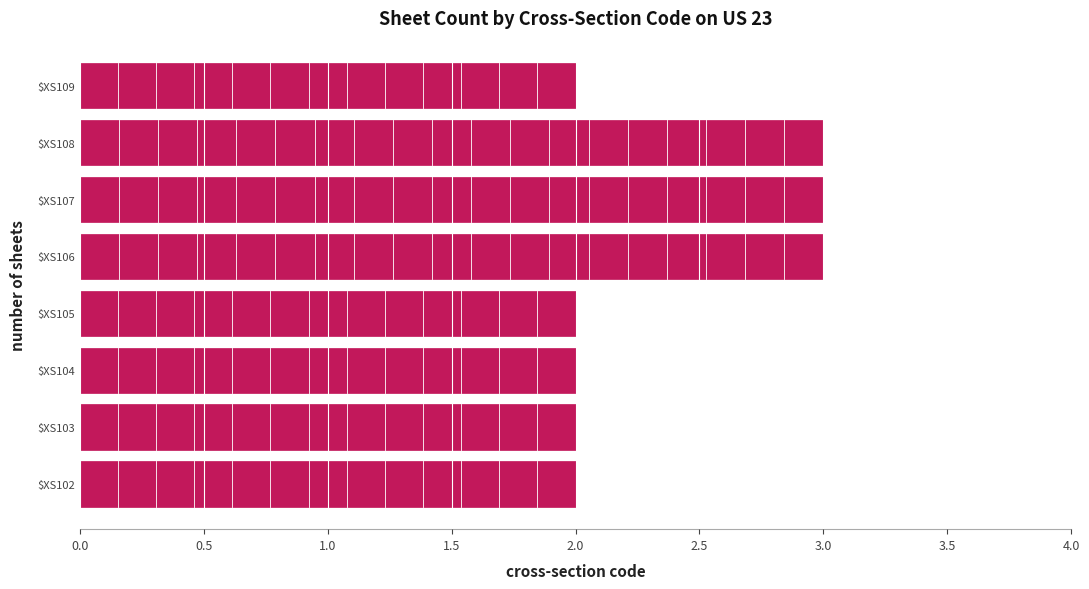

How many distinct data groups are displayed?

1